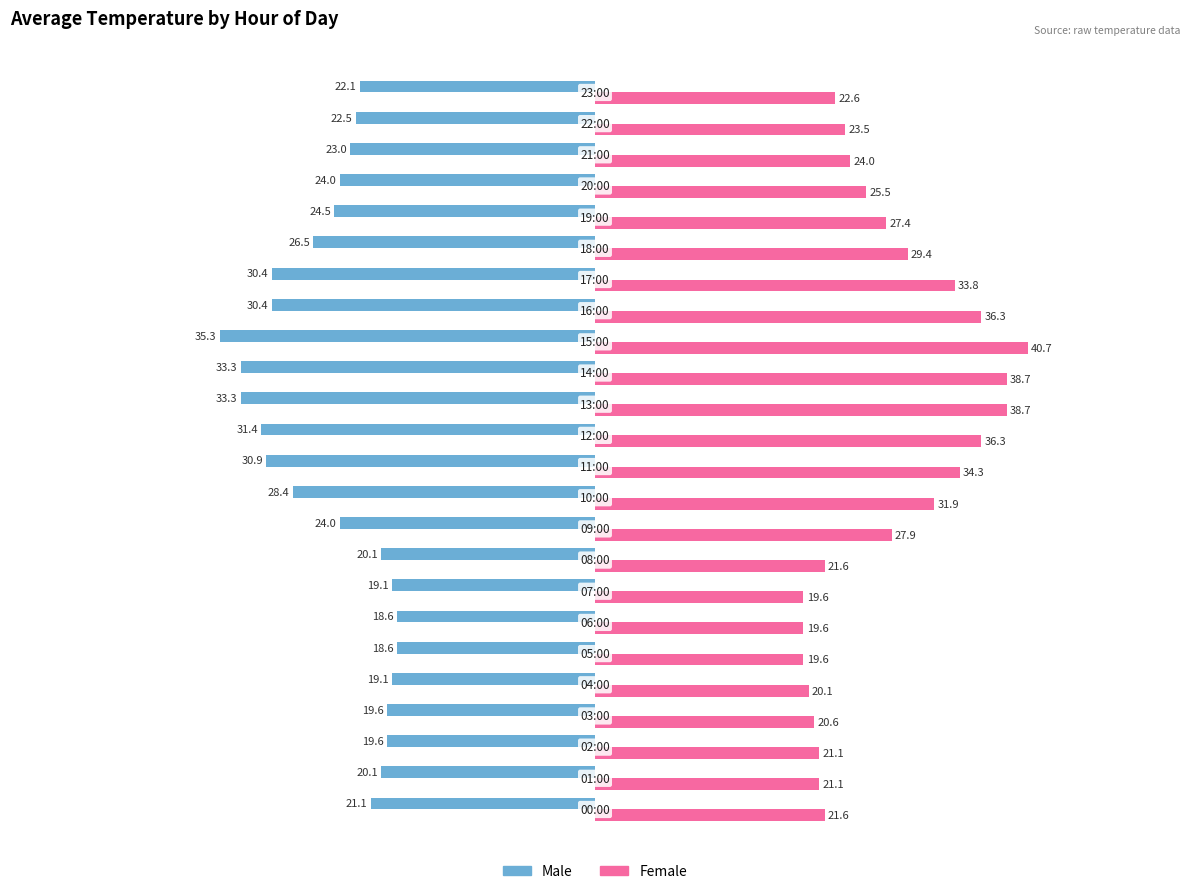

What is the highest value of the Female series?

40.7